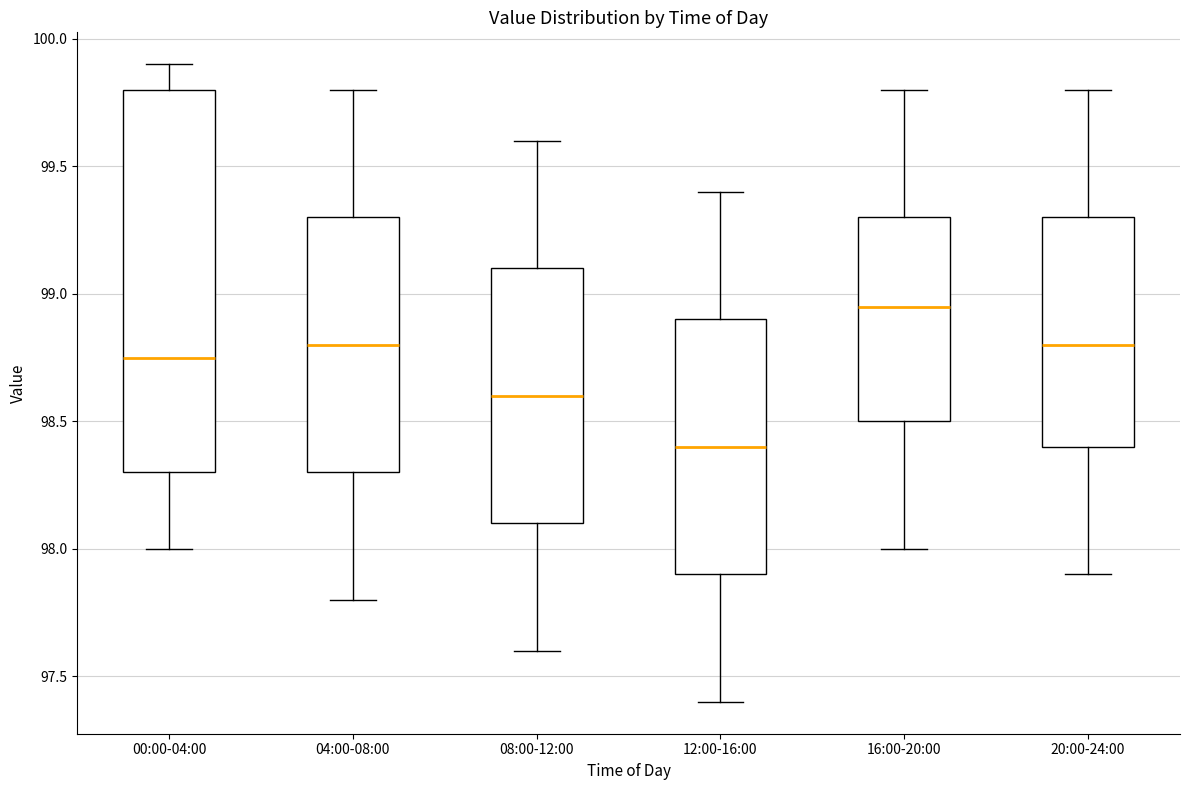

Reading left to right, transcribe this box plot: for each box, give where its median line is, the range the box spans, and where its two whiskers end, as read against the y-axis. The values are not printed on the chart, so give them approximately, as read against the axis.

00:00-04:00: median 98.75, box 98.30 to 99.80, whiskers 98.00 to 99.90
04:00-08:00: median 98.80, box 98.30 to 99.30, whiskers 97.80 to 99.80
08:00-12:00: median 98.60, box 98.10 to 99.10, whiskers 97.60 to 99.60
12:00-16:00: median 98.40, box 97.90 to 98.90, whiskers 97.40 to 99.40
16:00-20:00: median 98.95, box 98.50 to 99.30, whiskers 98.00 to 99.80
20:00-24:00: median 98.80, box 98.40 to 99.30, whiskers 97.90 to 99.80